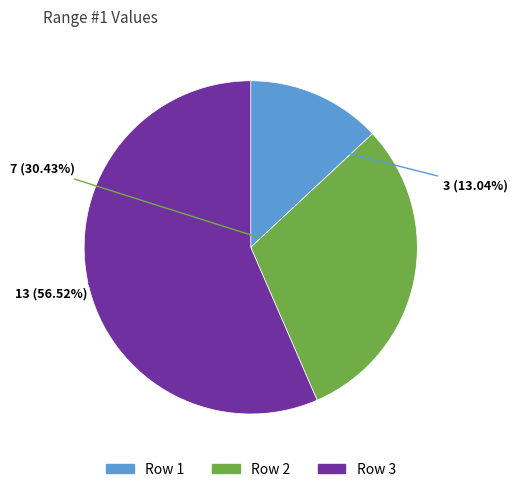

Which category accounts for the majority?

Row 3